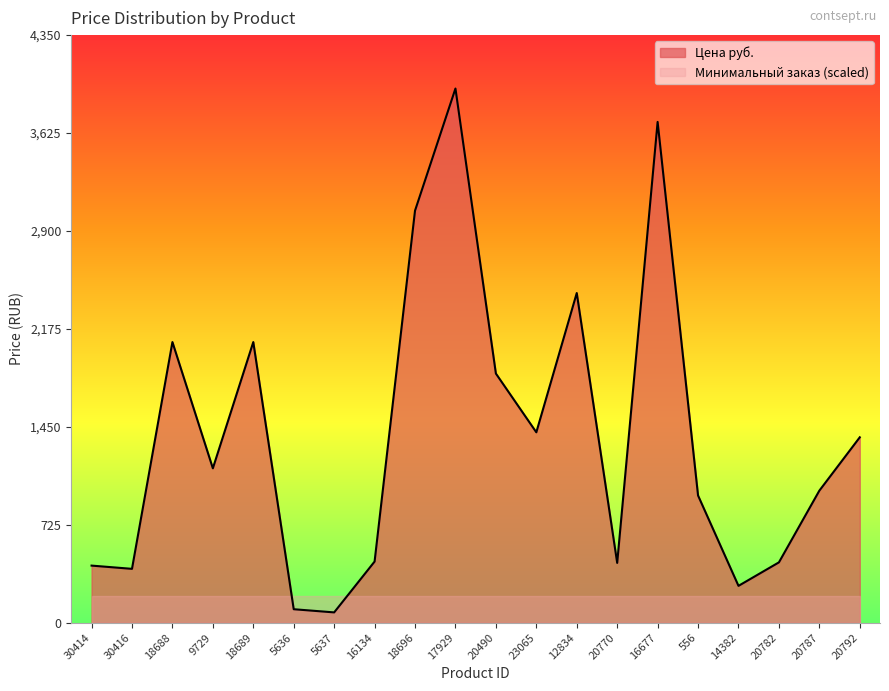

What is the label of the 16th point from the right?

18689